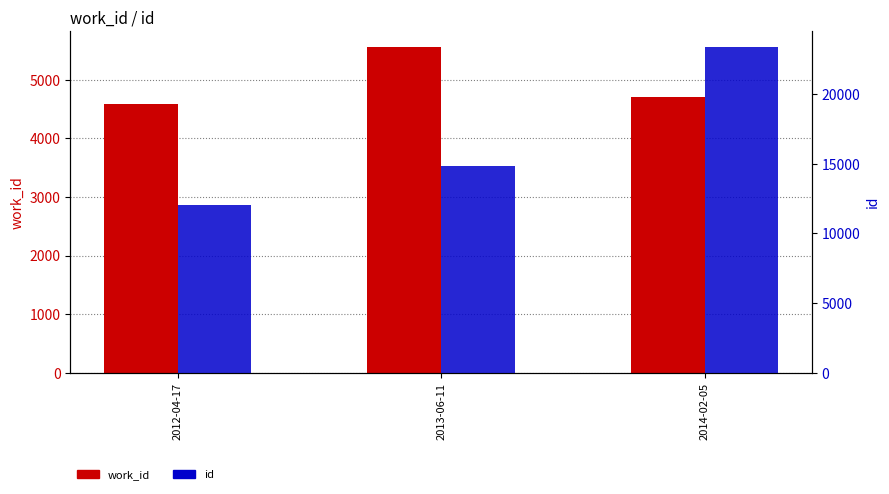

What are all the series names shown in the legend?

work_id, id